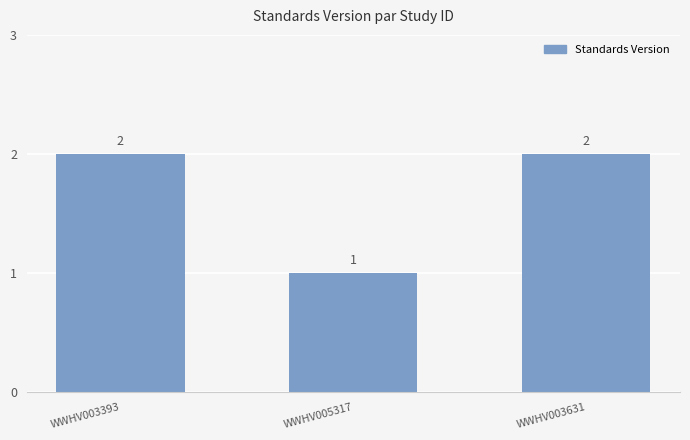

Reading left to right, list all the values displayed in this chart.

2	1	2